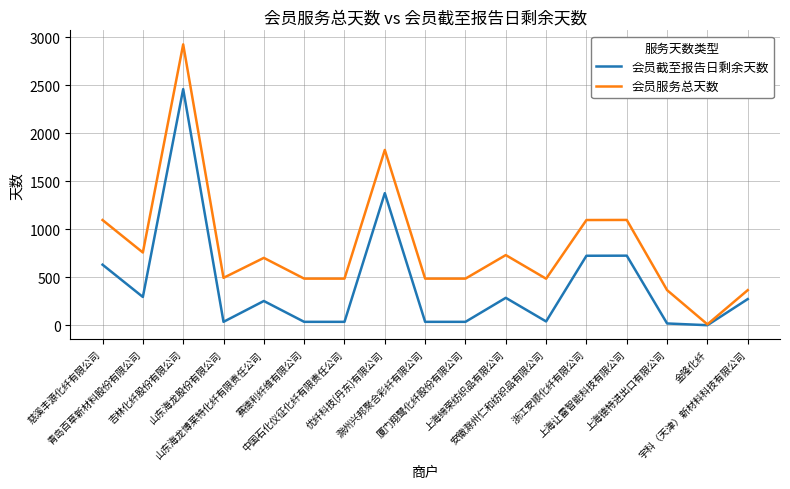

What is the spread (max minus min) of values at 上海德特进出口有限公司?

347